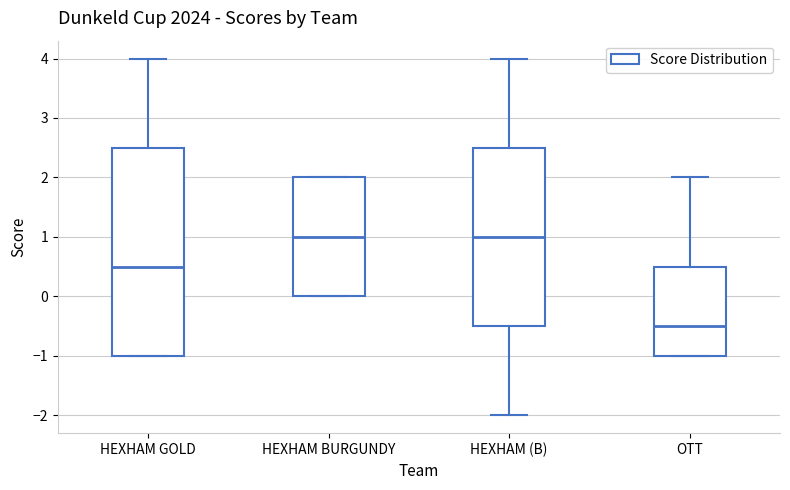

Where is the lower edge of the box for HEXHAM BURGUNDY on the y-axis? The values are not printed on the chart, so give them approximately, as read against the axis.

0.0